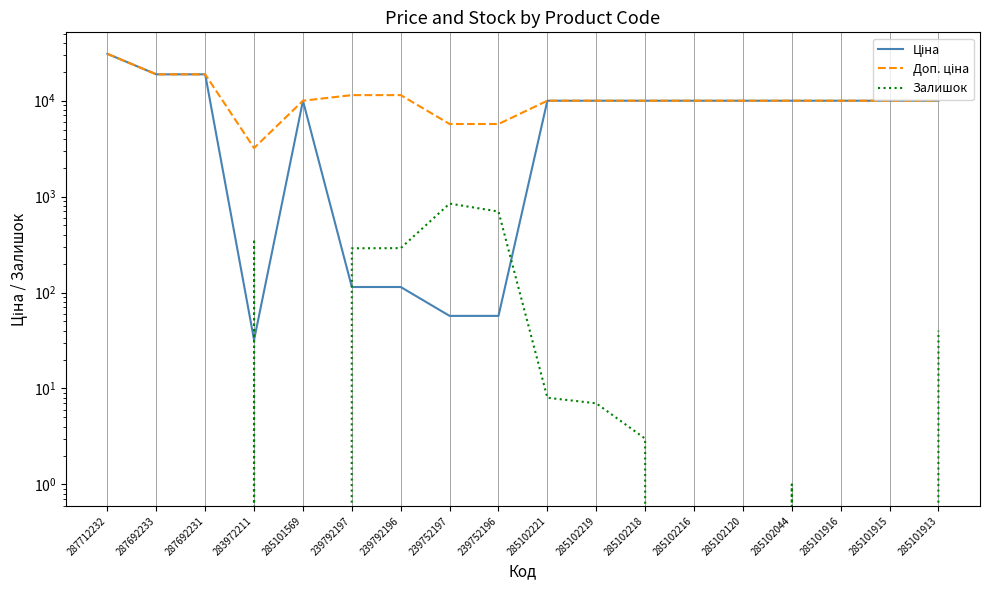

Reading right to left, what are all the values shown in this chart?

Ціна: 9975.0	9975.0	9975.0	9975.0	9975.0	9975.0	9975.0	9975.0	9975.0	57.0	57.0	114.1	114.1	9975.0	32.0	18796.8	18796.8	30717.1
Доп. ціна: 9975.0	9975.0	9975.0	9975.0	9975.0	9975.0	9975.0	9975.0	9975.0	5705.0	5705.0	11410.0	11410.0	9975.0	3205.0	18796.8	18796.8	30717.1
Залишок: 40.0	0.0	0.0	1.0	0.0	0.0	3.0	7.0	8.0	698.0	845.0	290.0	289.0	0.0	360.0	0.0	0.0	0.0